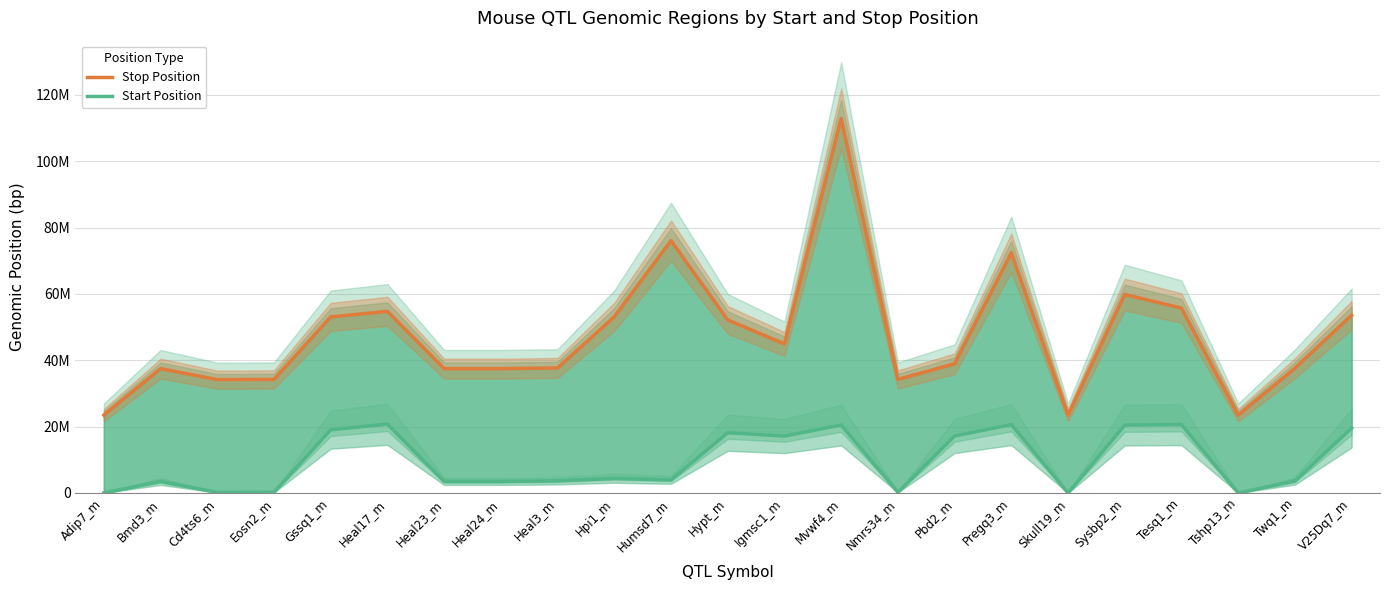

What is the difference between the maximum and minimum values in the Stop Position series?

89443752